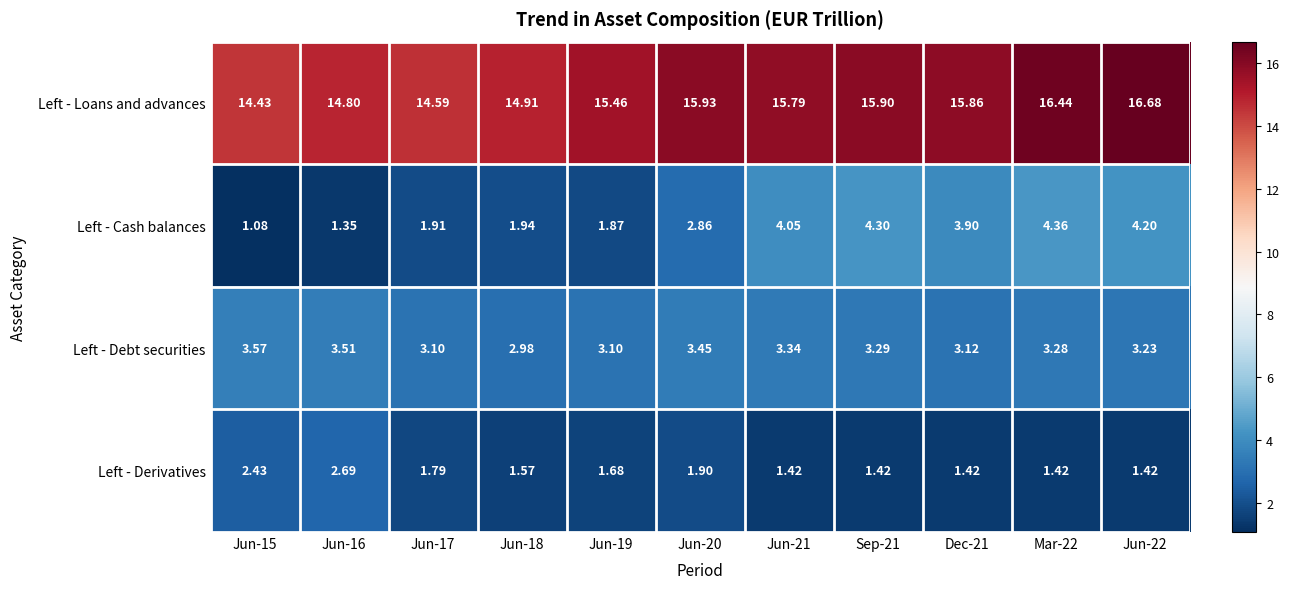

Which series changed the most between Jun-15 and Jun-16?

Left - Loans and advances